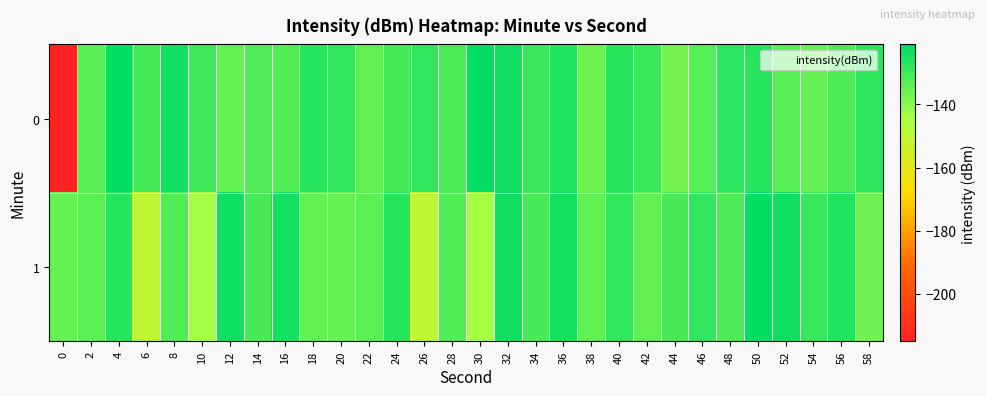

List the series in order of their overall mean, highest first.

1, 0